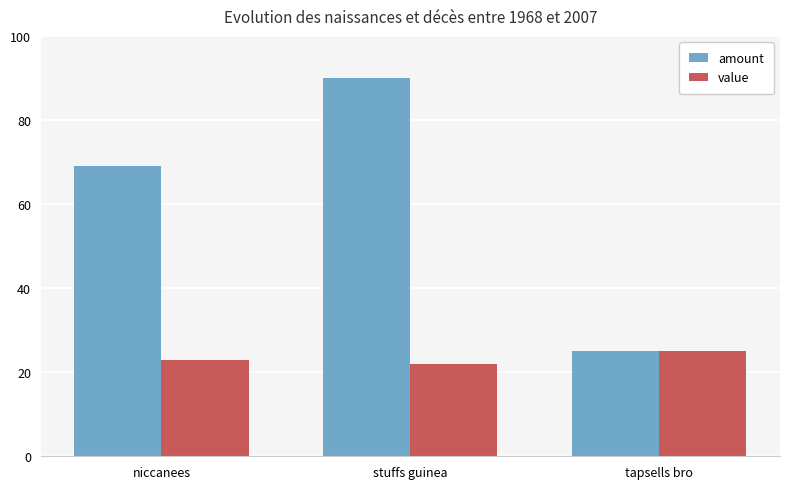

At niccanees, list the series in order from largest to smallest.

amount, value